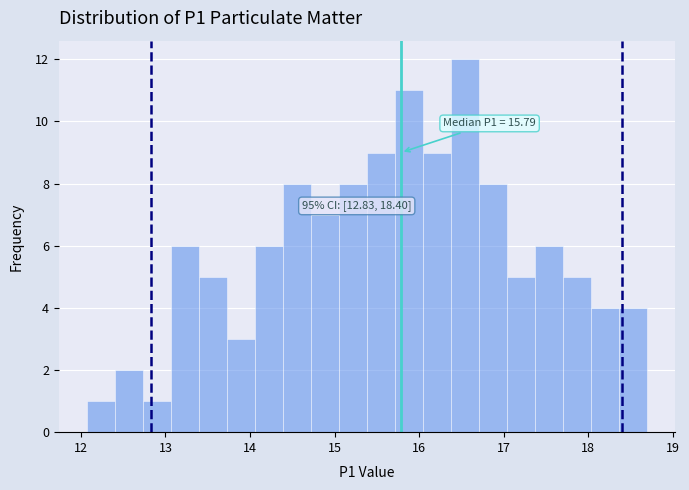

Around what value on the x-axis is the tallest bar? Give the approximate position of its centre, as read against the axis.

16.5